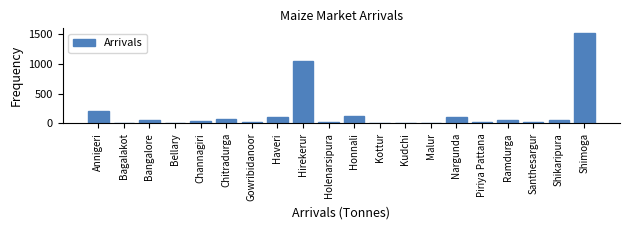

At which category does the chart reach its peak across all series?

Shimoga